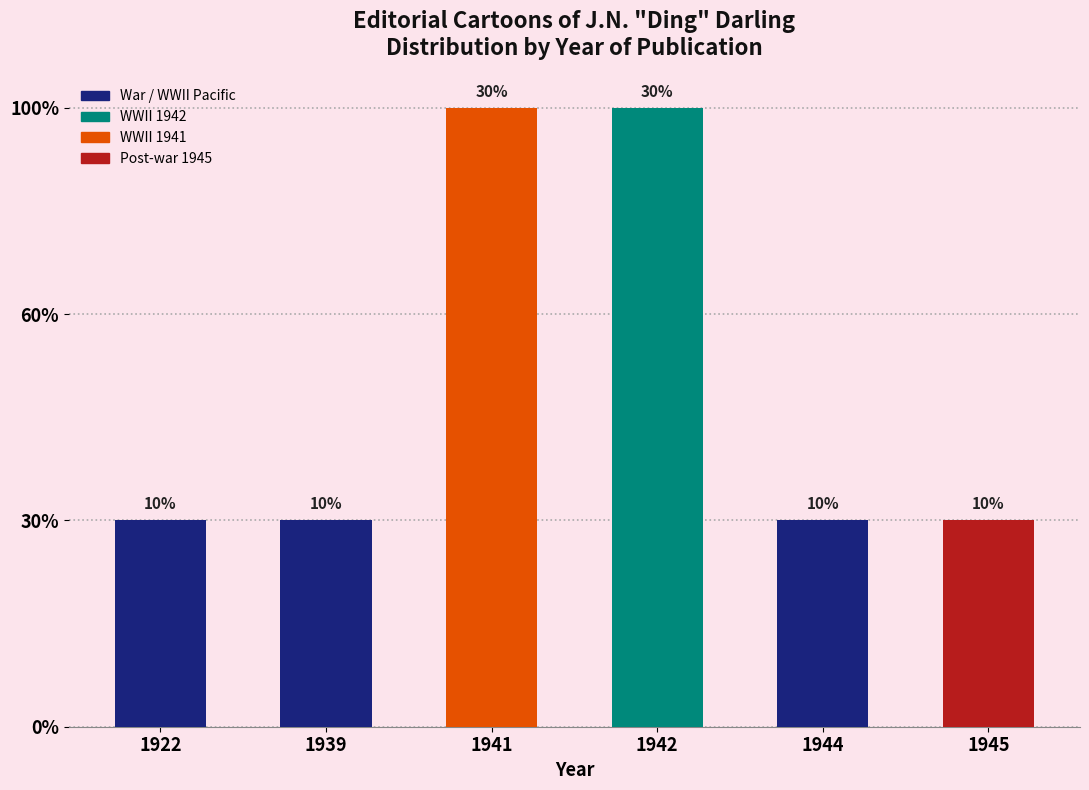

Rank the categories by value from highest to lowest.

1941, 1942, 1922, 1939, 1944, 1945